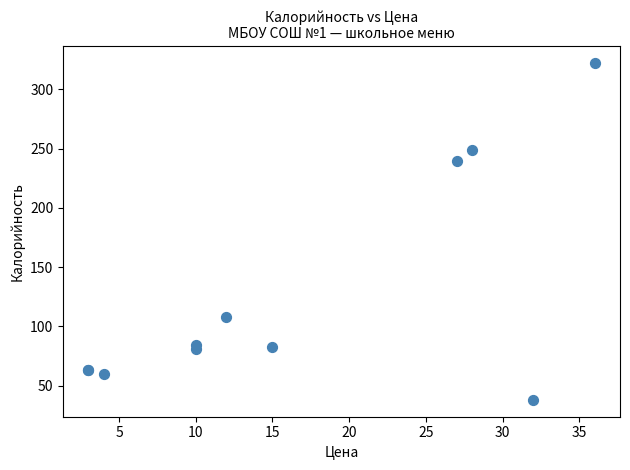

What Y value in the scatter plot is closest to 180?

240.0